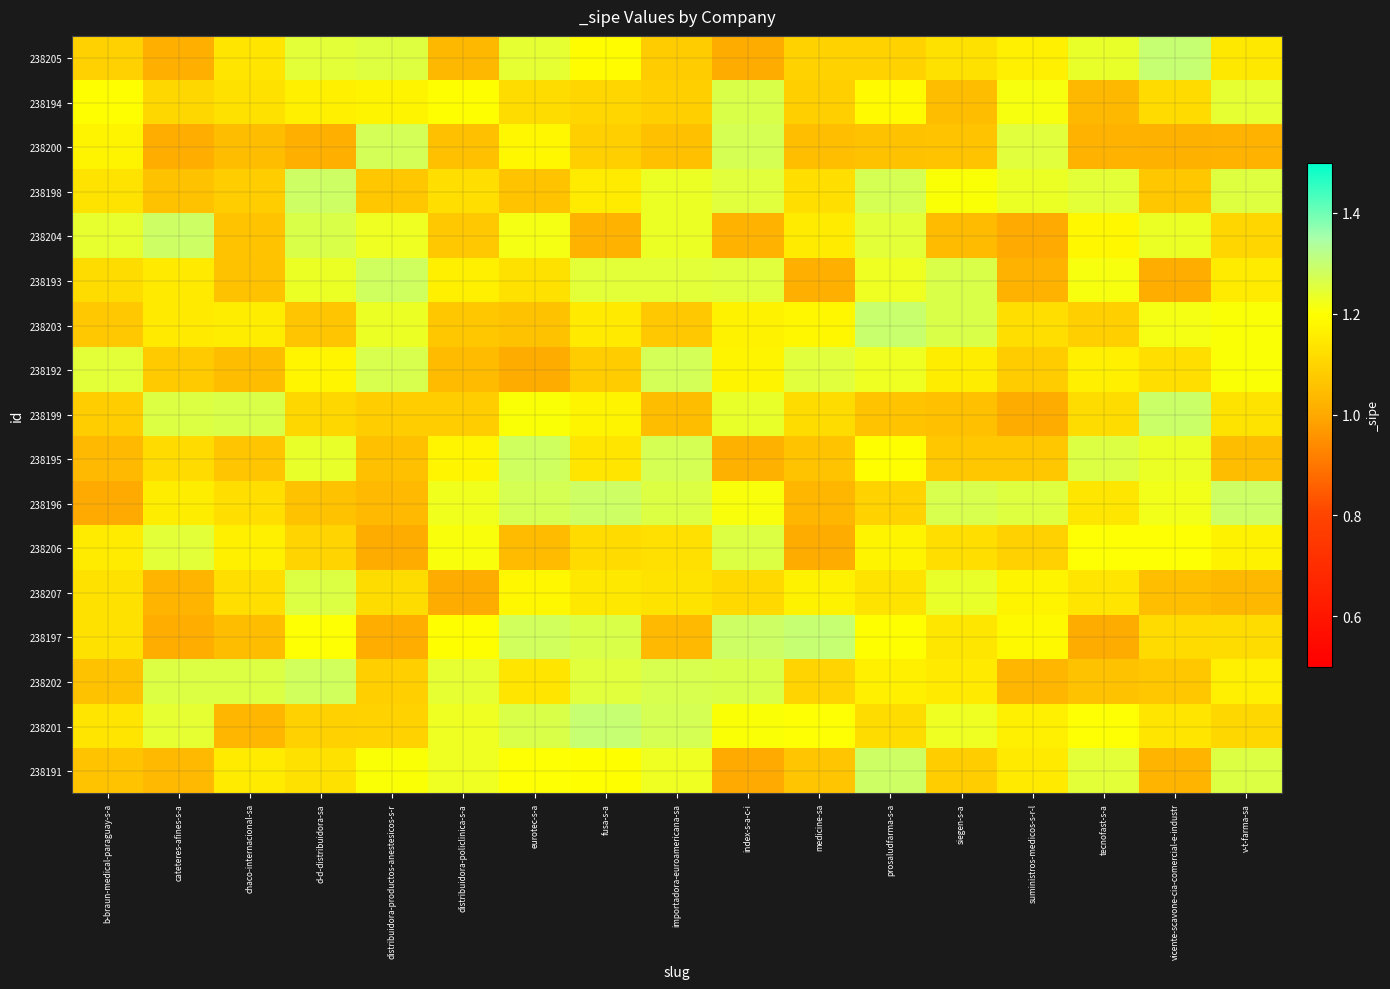

At which category does the chart reach its minimum across all series?

suministros-medicos-s-r-l